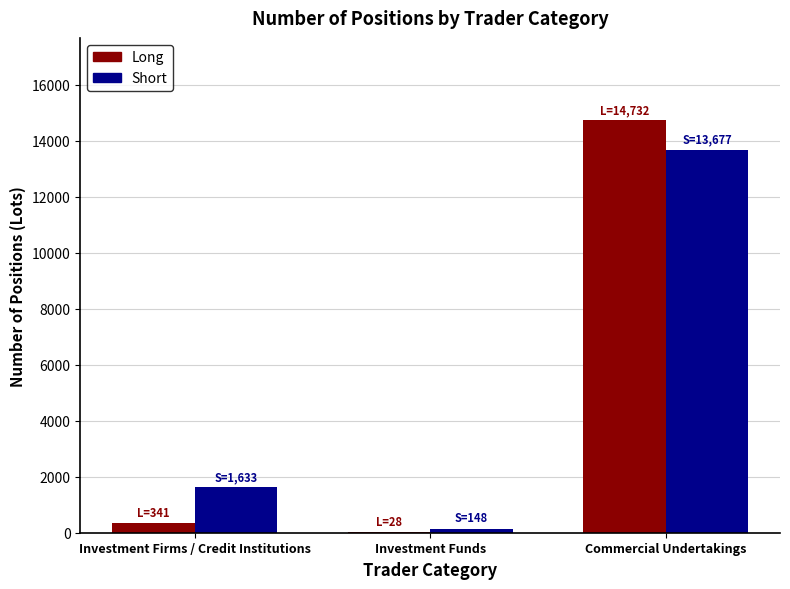

What is the highest value of the Long series?

14732